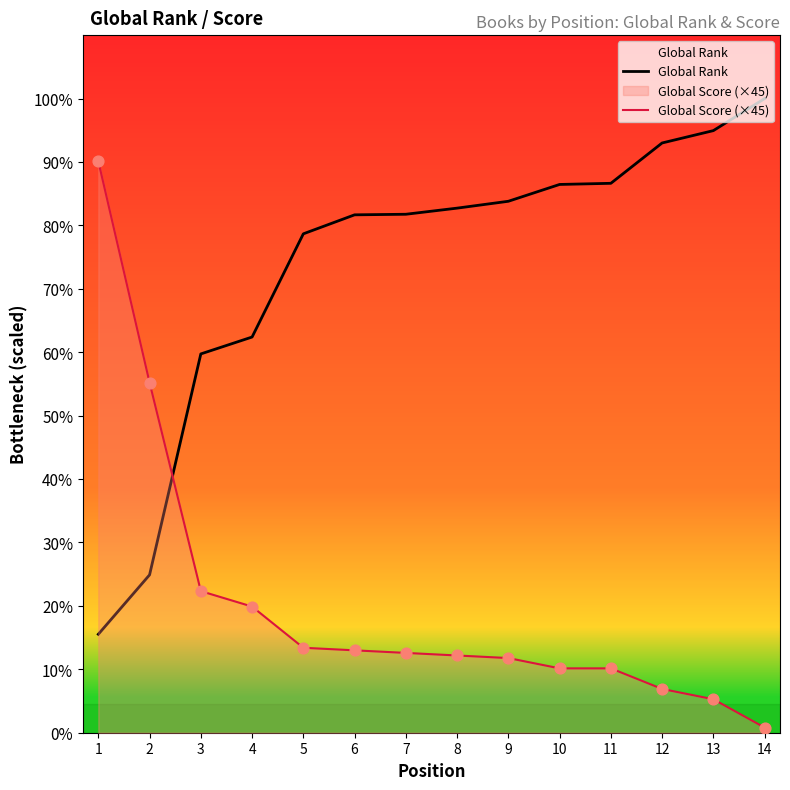

What are all the series names shown in the legend?

Global Rank, Global Score (×45)